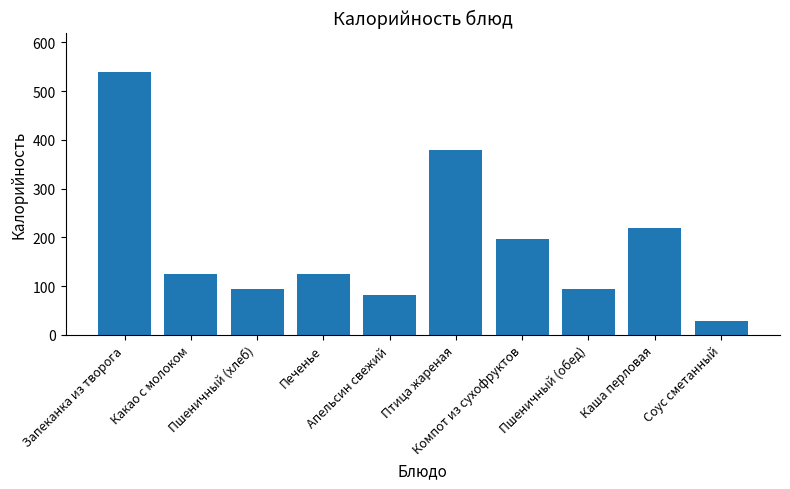

What is the value of the 2nd bar from the left?

125.1